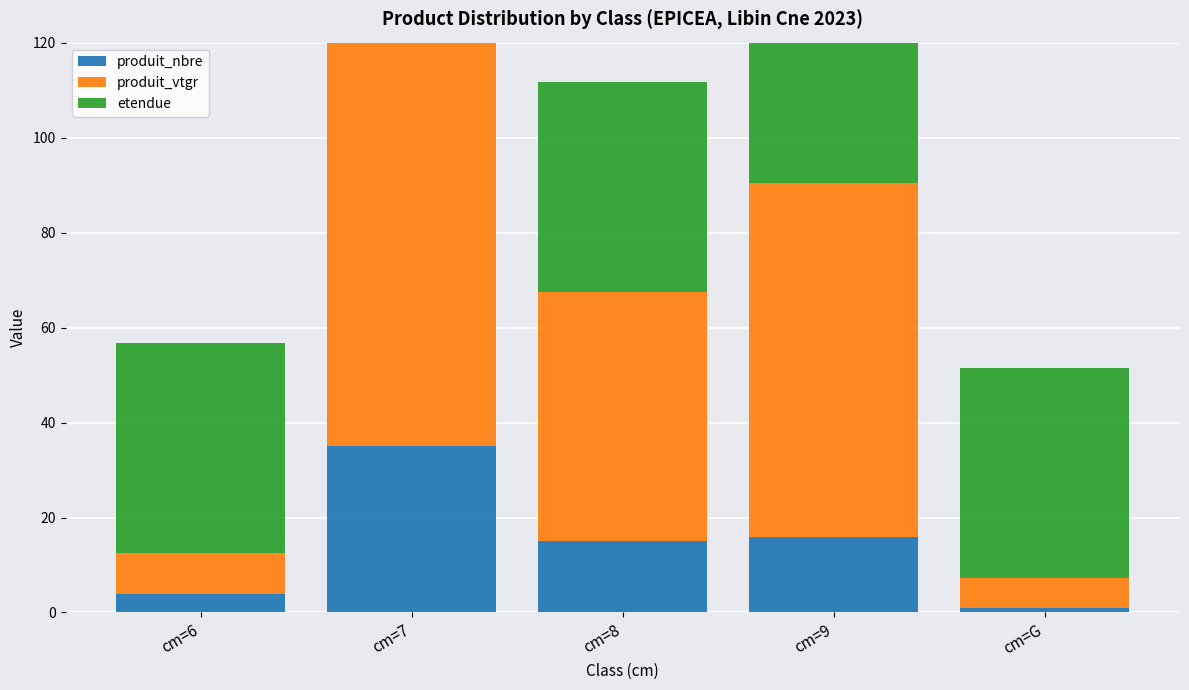

The produit_vtgr series shows 74.5 at cm=9. True or false?

True